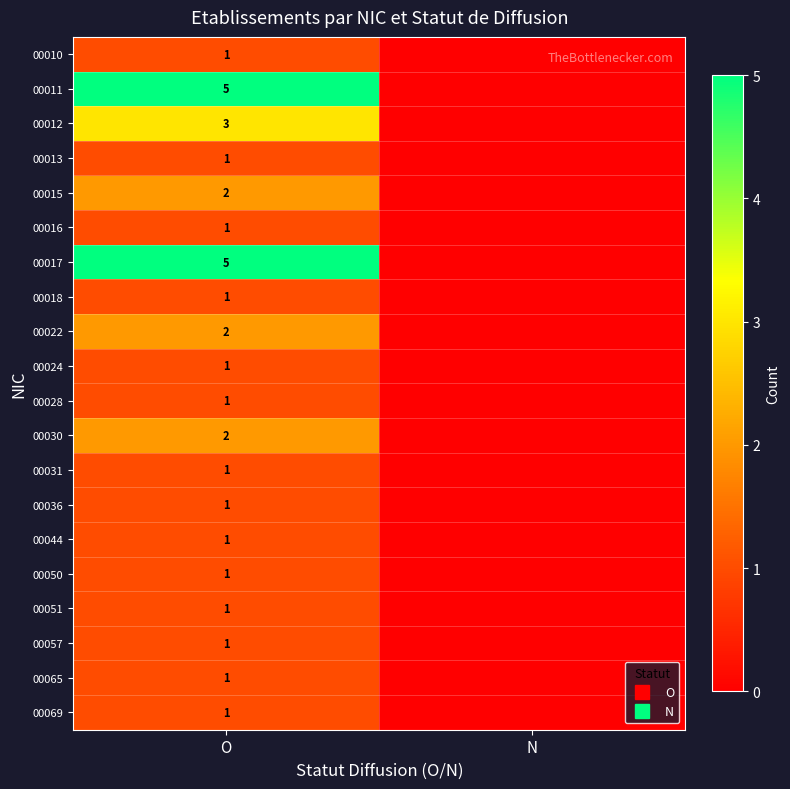

The value of 00024 at O is 1. True or false?

True